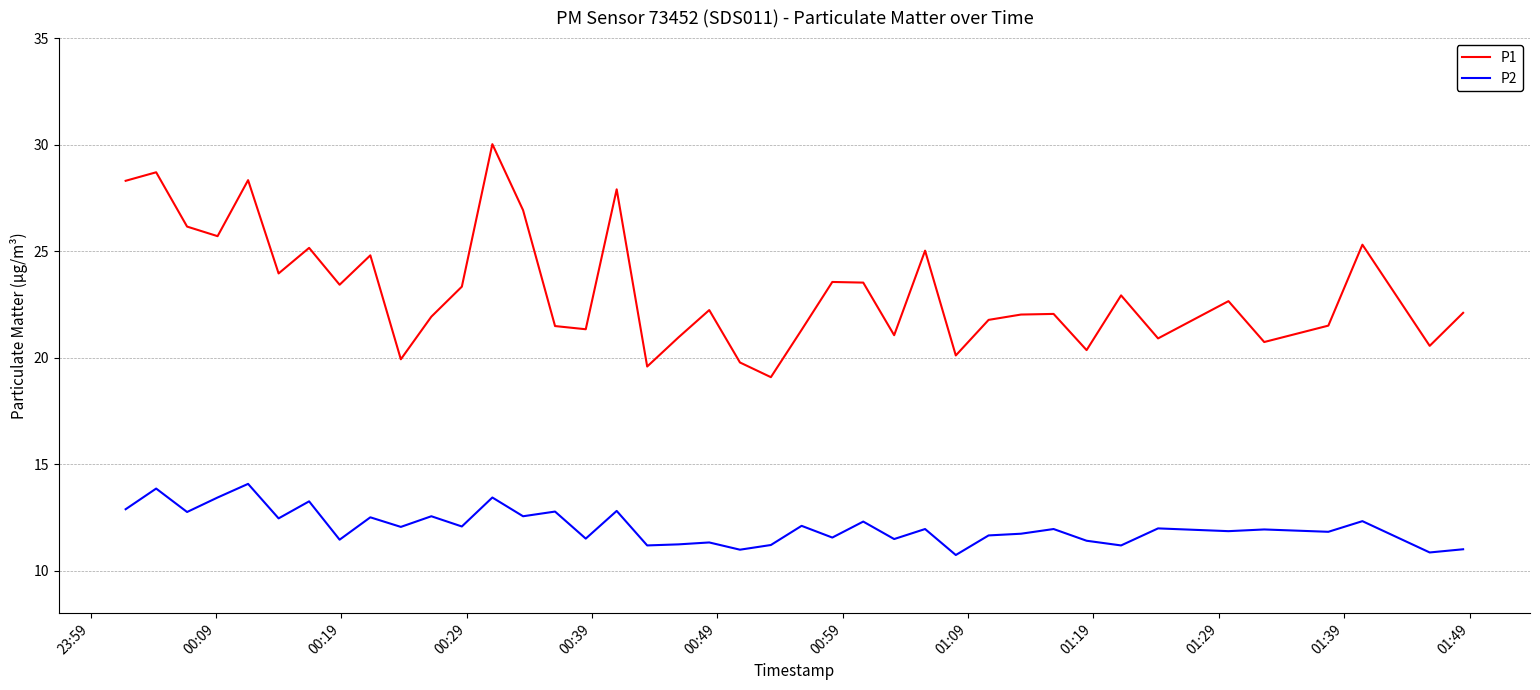

Which series has the widest spread of values?

P1